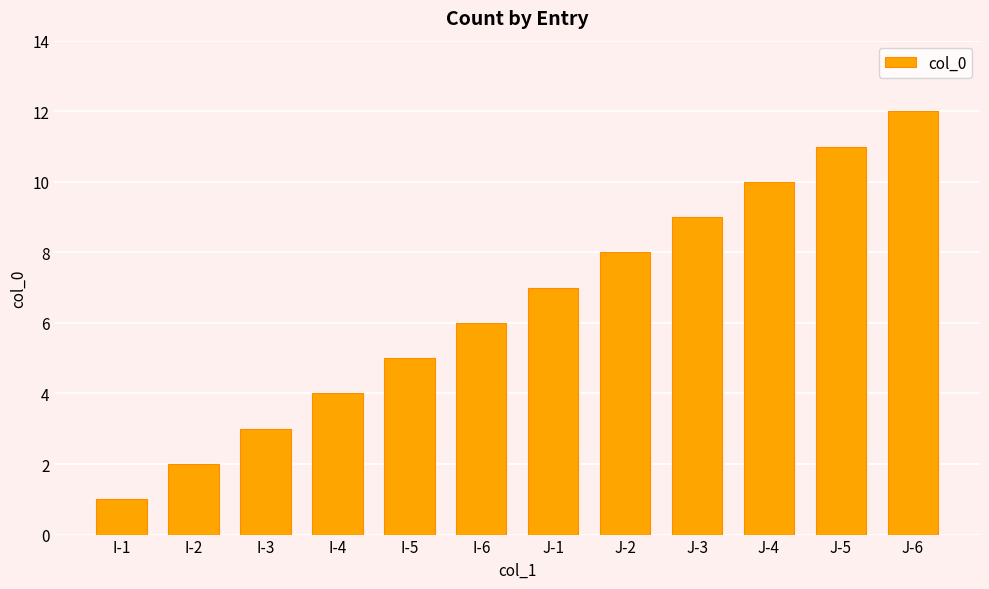

Which has a higher value, J-1 or I-3?

J-1